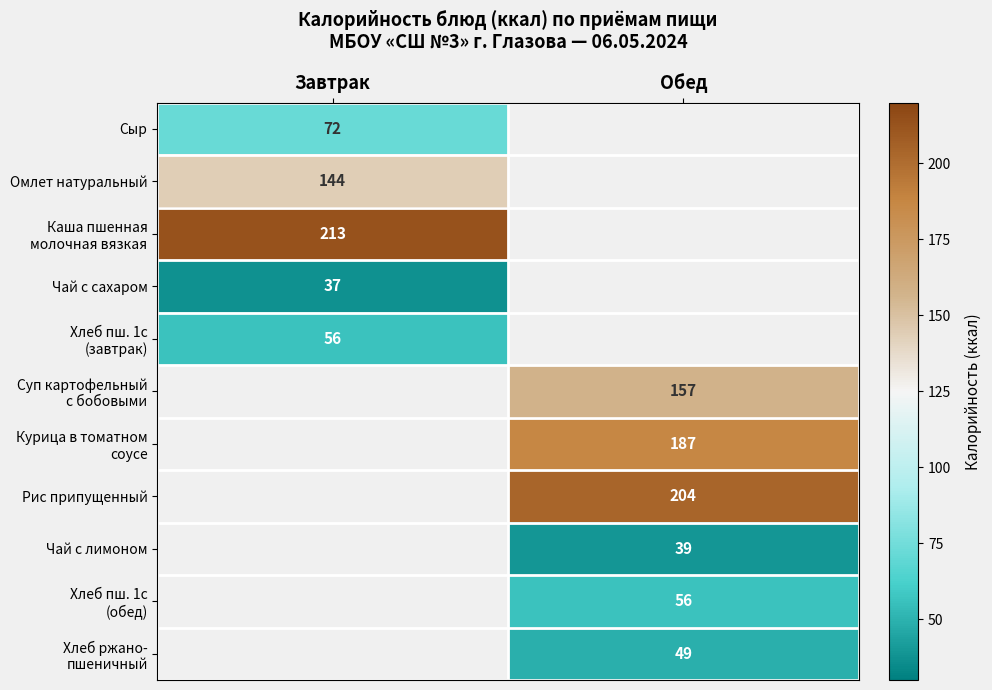

What is the spread (max minus min) of values at Завтрак?

176.0